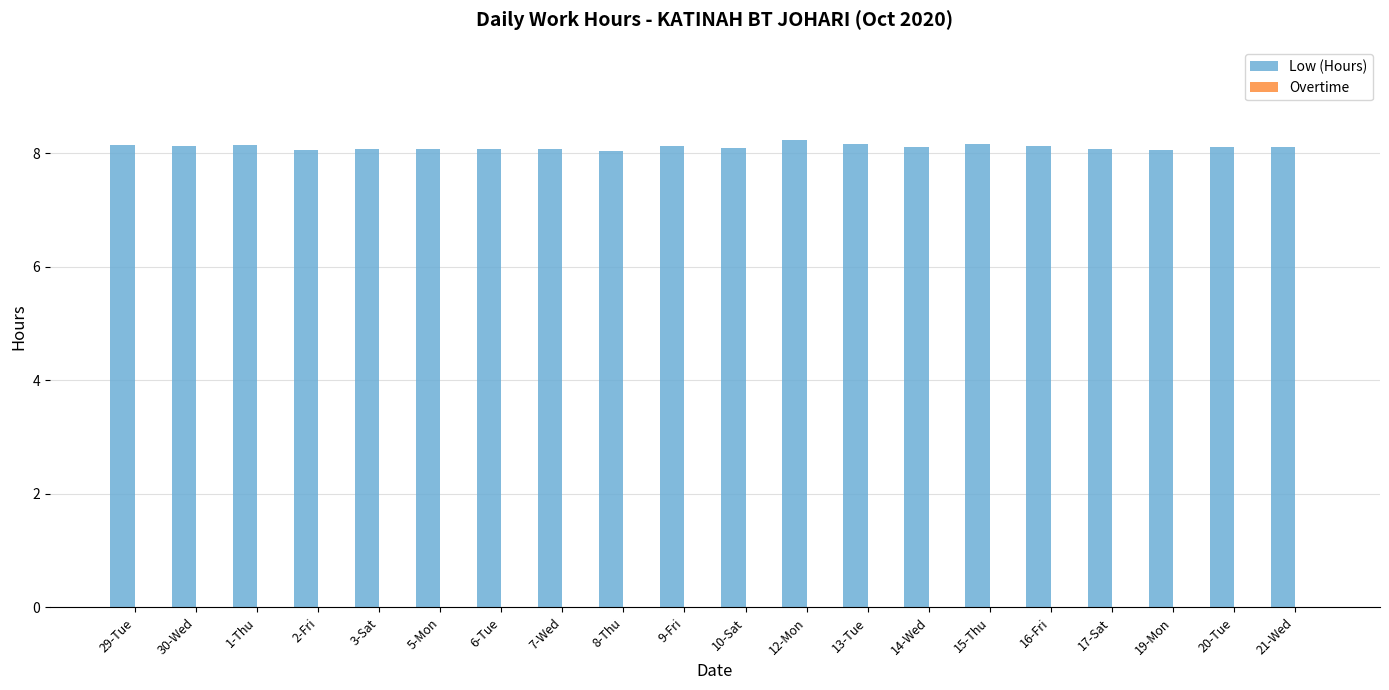

What is the ratio of the value at 29-Tue to the value at 20-Tue?

1.0